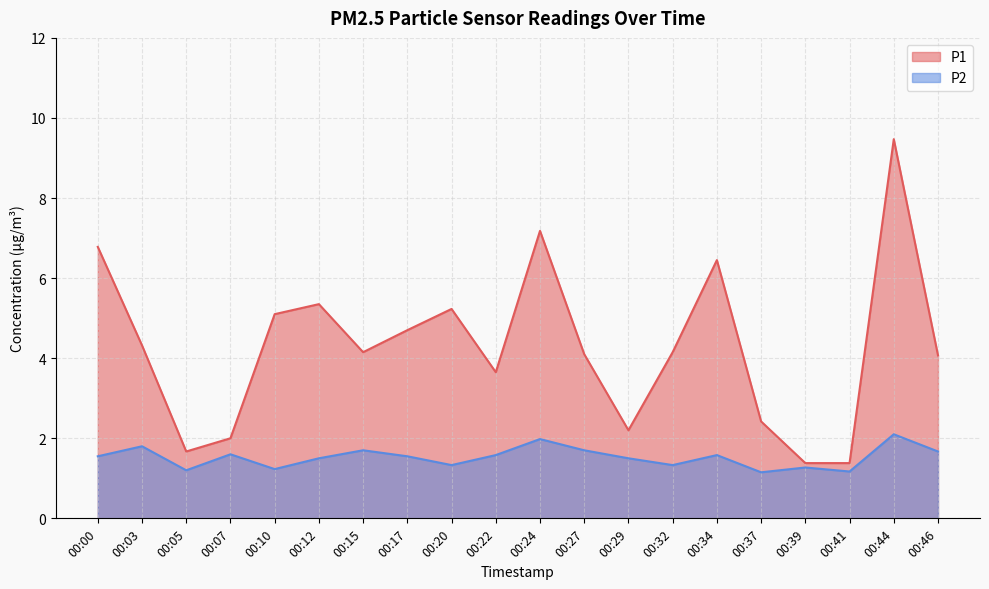

At how many categories does at least one series exceed 7?

2